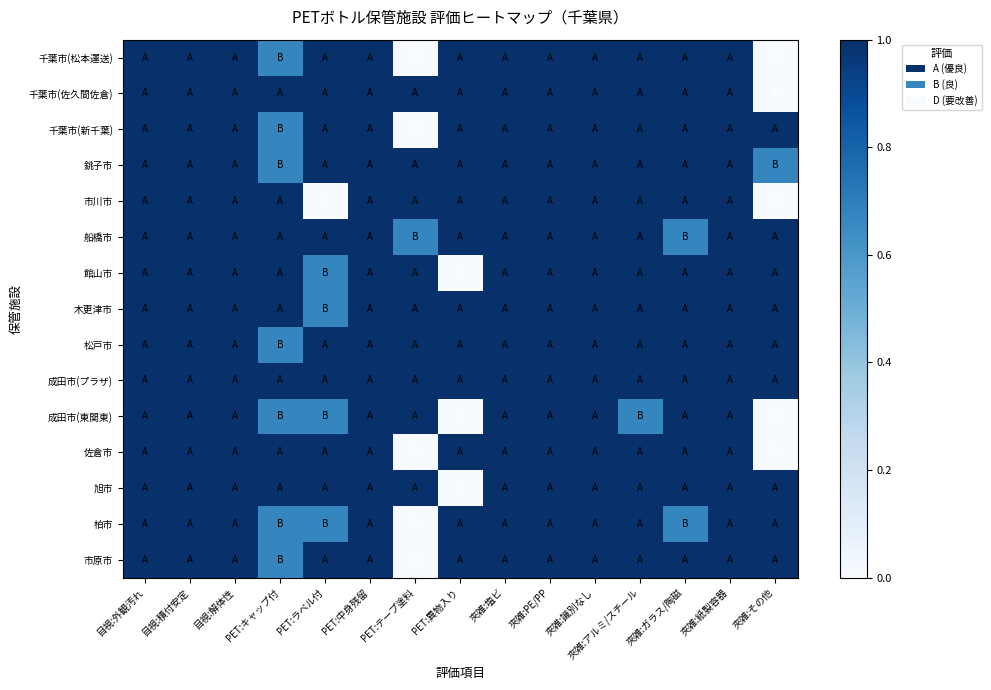

How many distinct data groups are displayed?

15